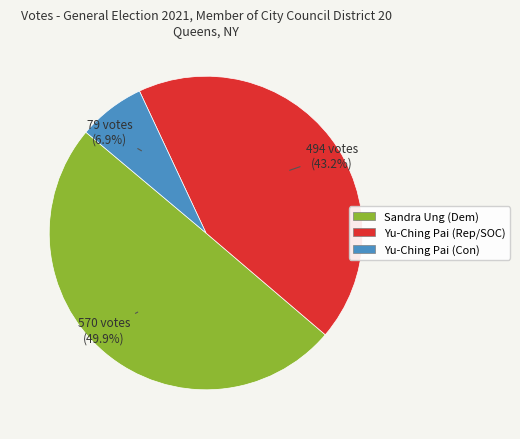

Does any single category account for the majority?

No